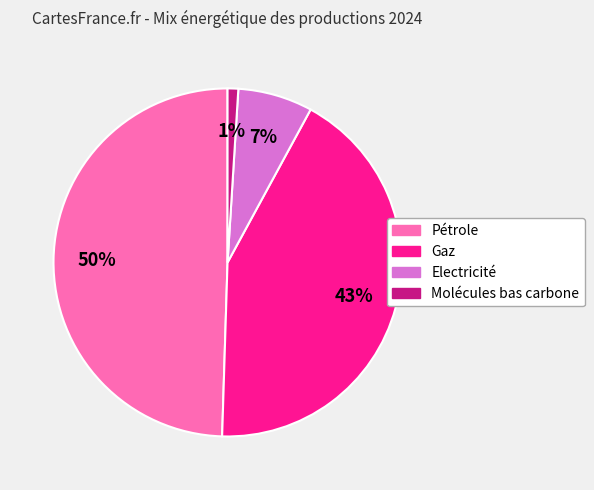

The Molécules bas carbone slice represents 12% of the pie. True or false?

False